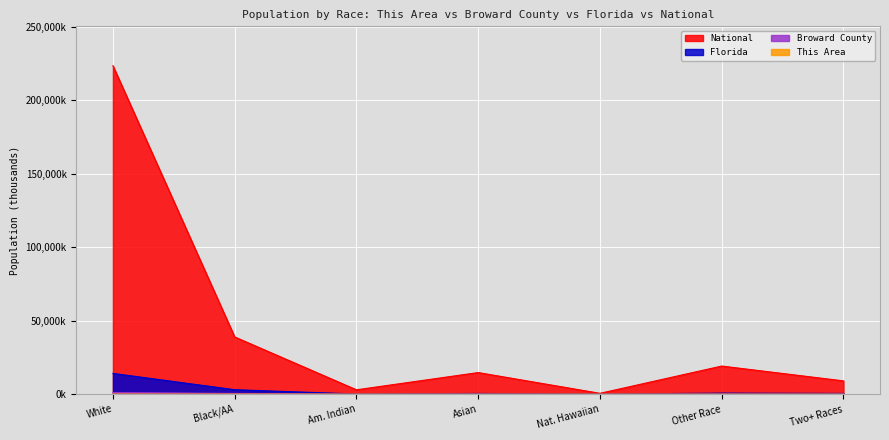

Which series has the widest spread of values?

National